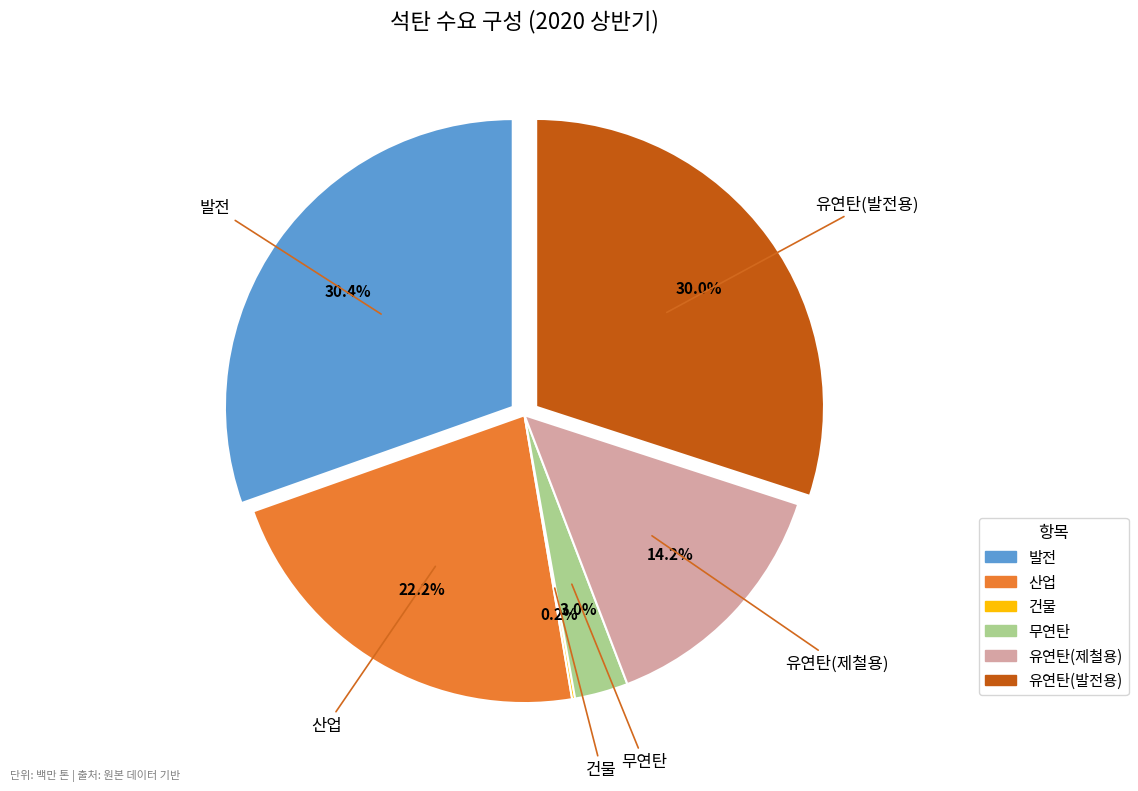

How many slices are in this pie chart?

6